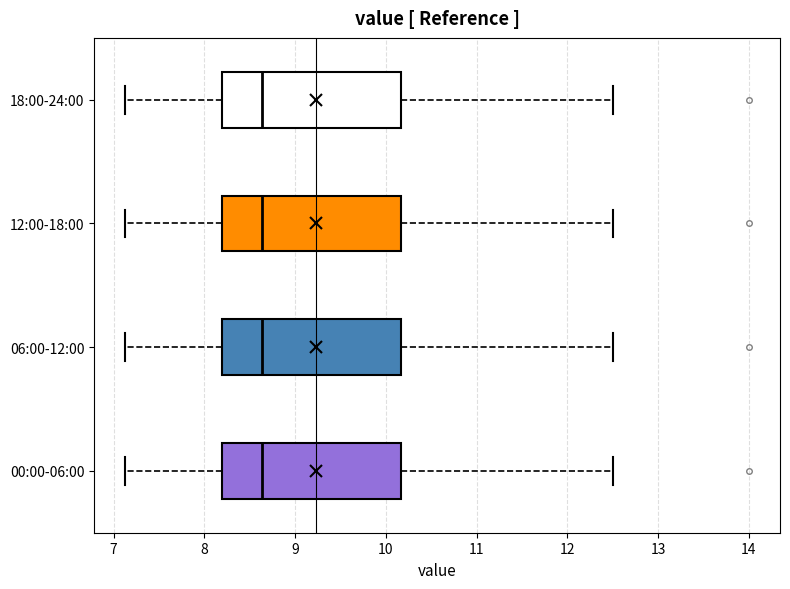

Reading bottom to top, read every box against the x-axis: the position of its median line, the range the box covers, and the ends of its whiskers. The values are not printed on the chart, so give them approximately, as read against the axis.

00:00-06:00: median 8.6, box 8.2 to 10.2, whiskers 7.1 to 12.5
06:00-12:00: median 8.6, box 8.2 to 10.2, whiskers 7.1 to 12.5
12:00-18:00: median 8.6, box 8.2 to 10.2, whiskers 7.1 to 12.5
18:00-24:00: median 8.6, box 8.2 to 10.2, whiskers 7.1 to 12.5